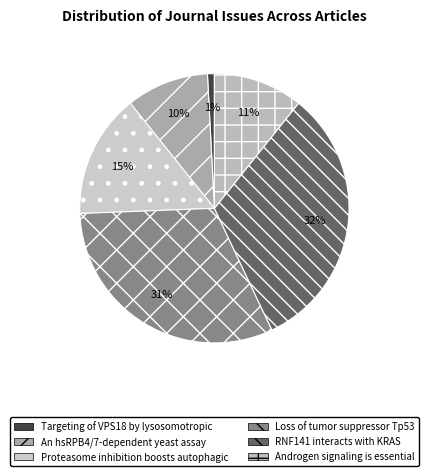

Is the sum of Androgen signaling is essential and An hsRPB4/7-dependent yeast assay greater than half?

No